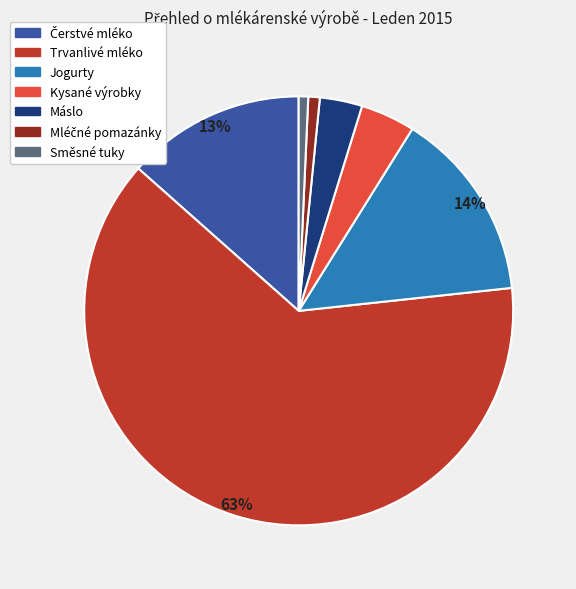

Which category accounts for the majority?

Trvanlivé mléko